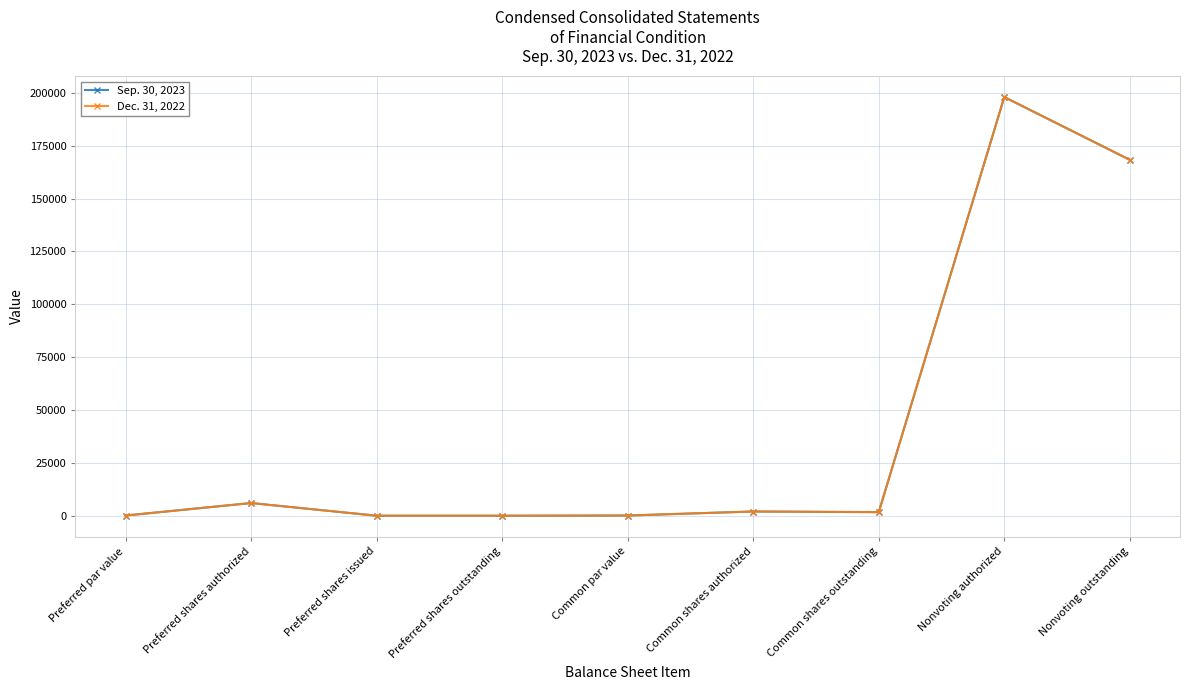

Does the chart have visible grid lines?

Yes